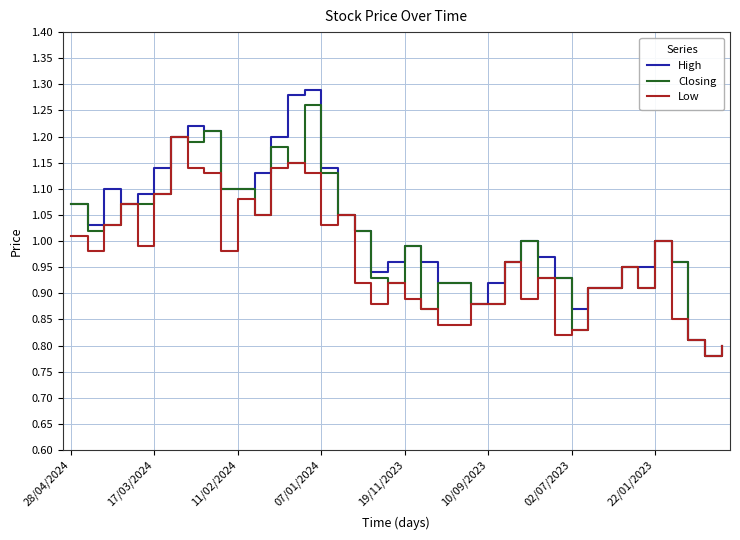

Which series has the widest spread of values?

High